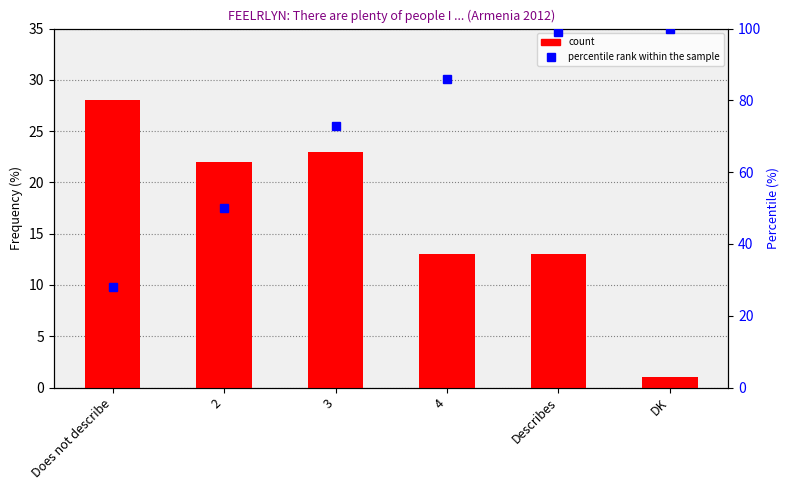

Reading right to left, transcribe all the data shown in this chart.

count: DK=1.0	Describes=13.0	4=13.0	3=23.0	2=22.0	Does not describe=28.0
percentile rank within the sample: DK=100.0	Describes=99.0	4=86.0	3=73.0	2=50.0	Does not describe=28.0